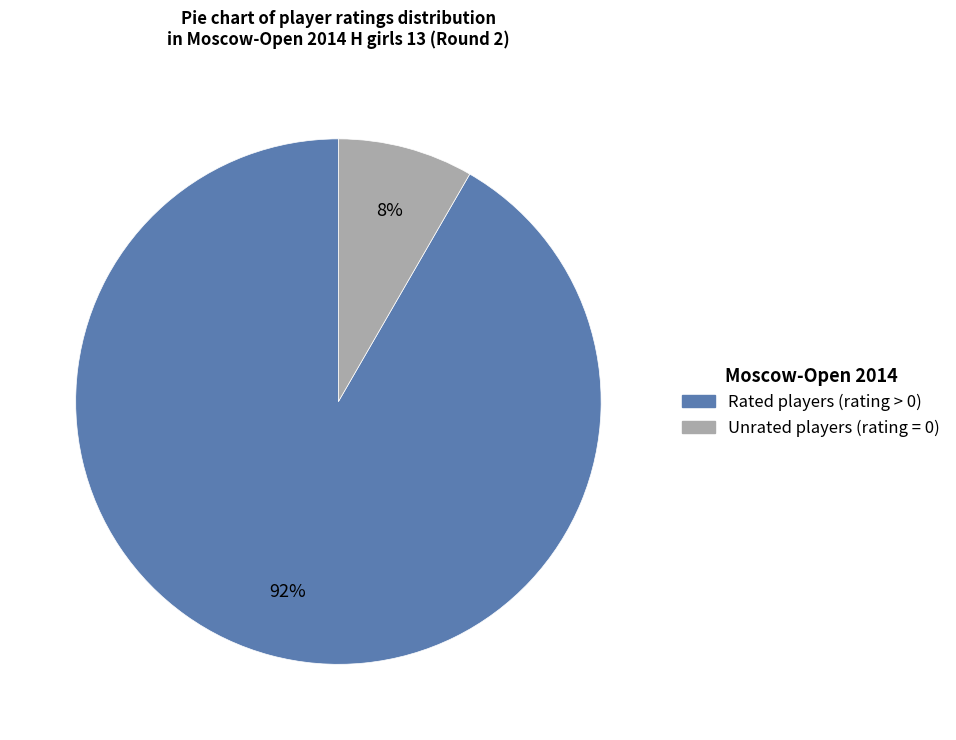

Does any single category account for the majority?

Yes